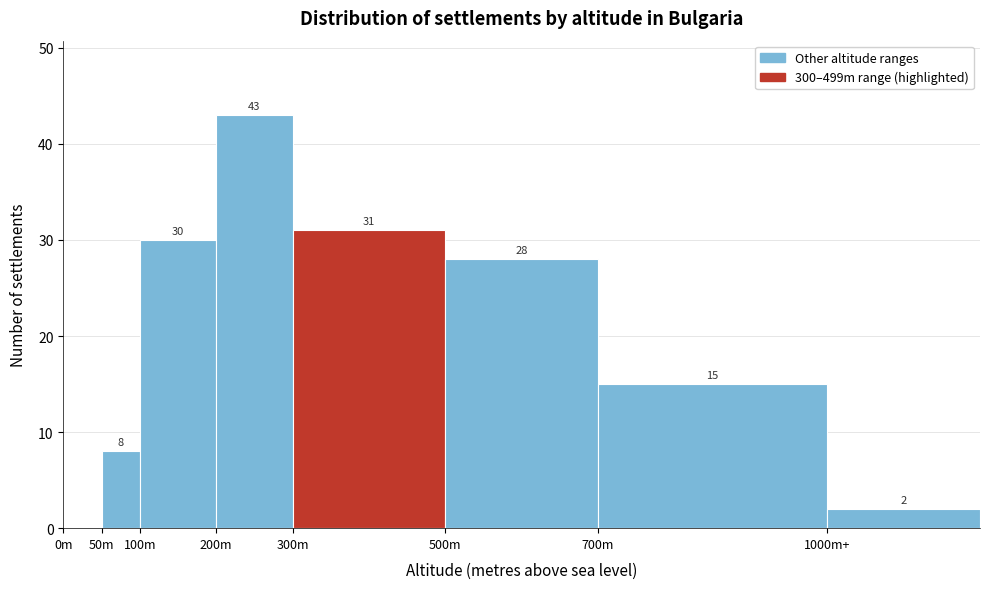

Reading right to left, what are all the values shown in this chart?

1000m+=2	700m=15	500m=28	300m=31	200m=43	100m=30	50m=8	0m=0